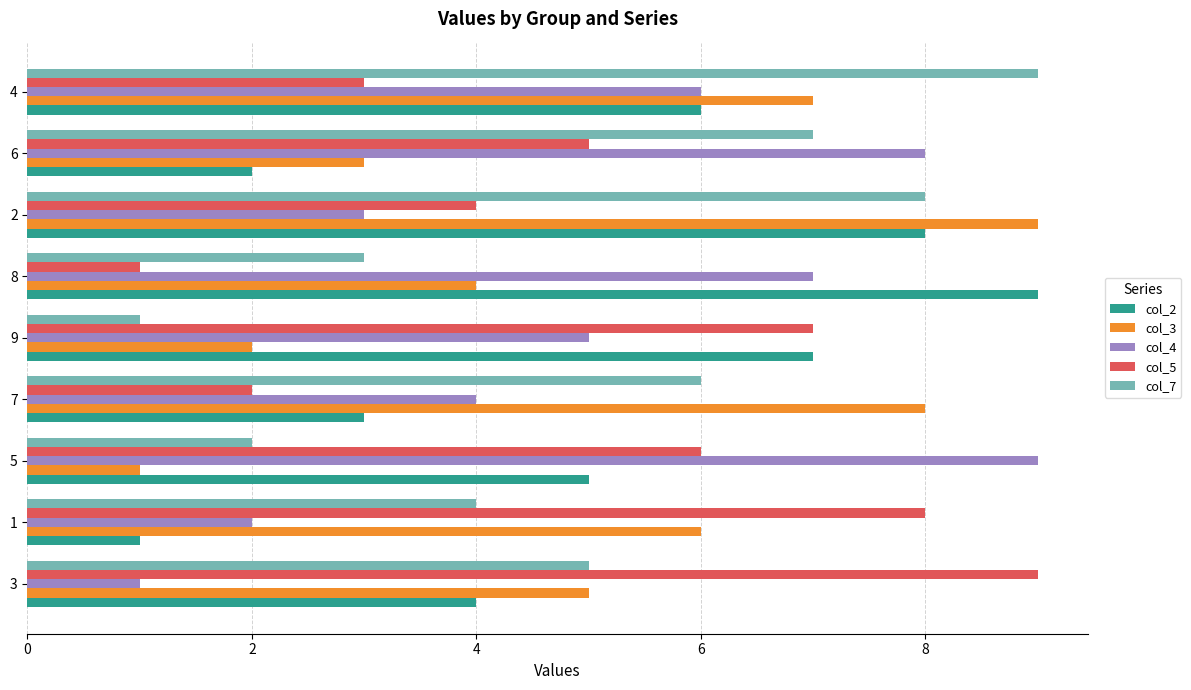

What are all the series names shown in the legend?

col_2, col_3, col_4, col_5, col_7